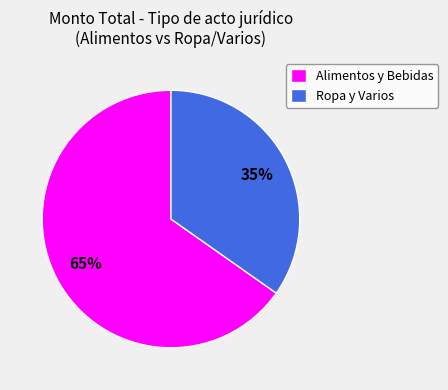

Approximately how many times larger is the value at Ropa y Varios compared to Alimentos y Bebidas?

0.5